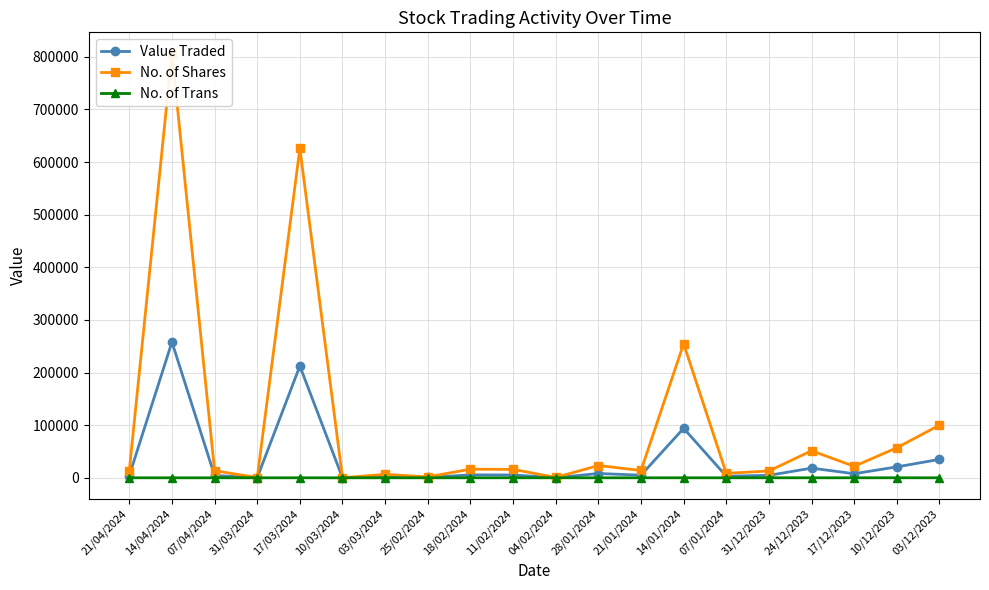

What are all the series names shown in the legend?

Value Traded, No. of Shares, No. of Trans